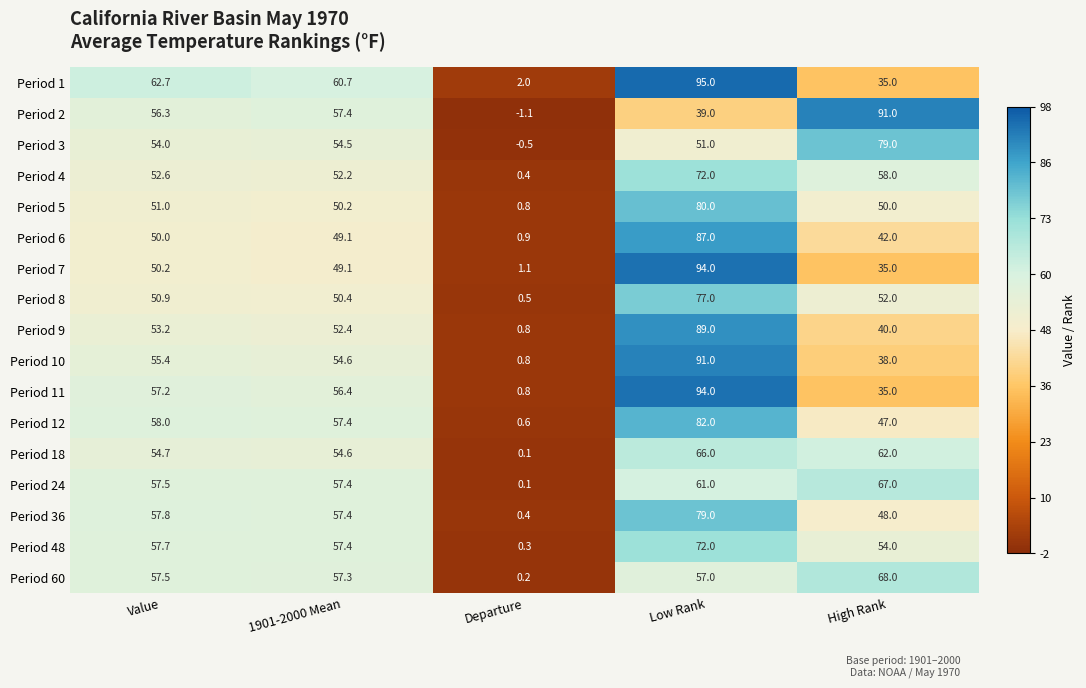

At how many categories does at least one series exceed 15?

4